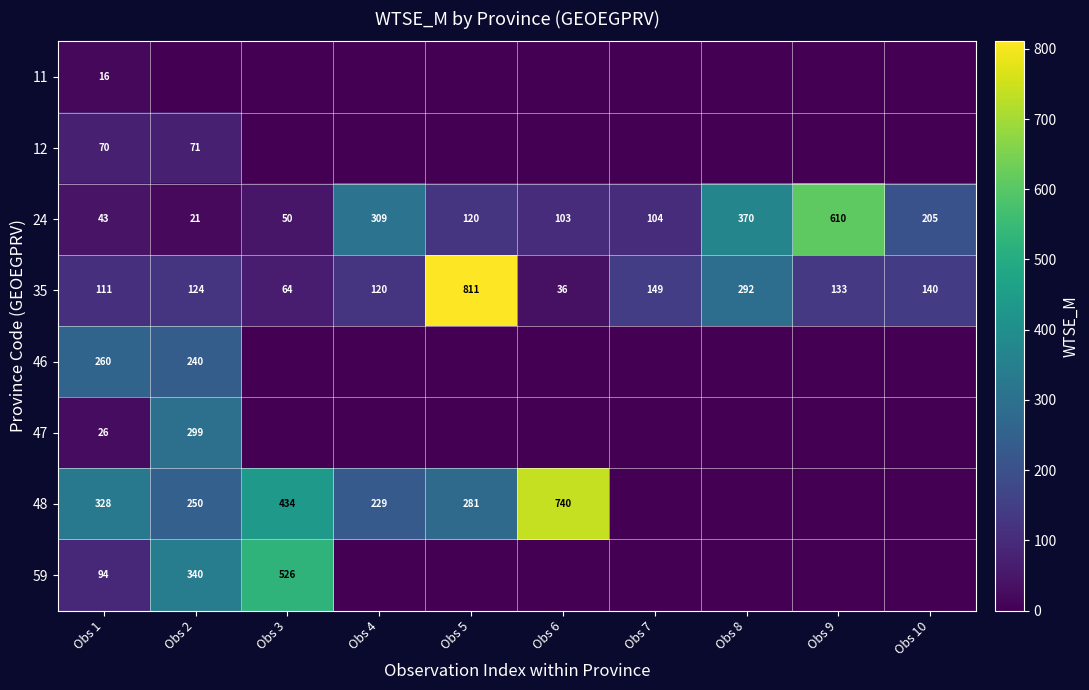

Between Obs 3 and Obs 1, which is larger?

Obs 1